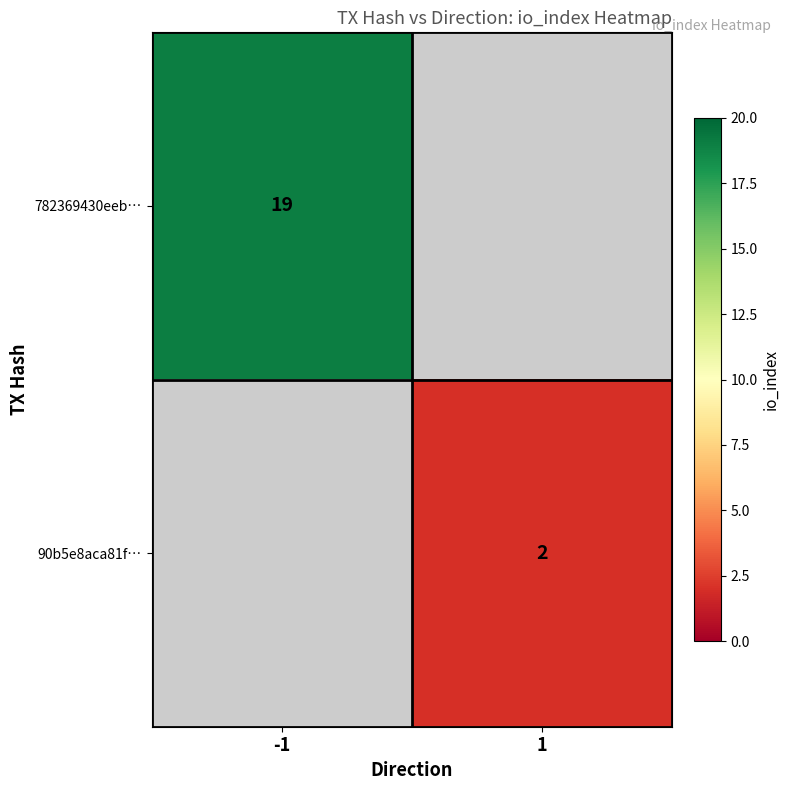

Is the value of 782369430eeb… at -1 greater than the value of 90b5e8aca81f… at 1?

Yes